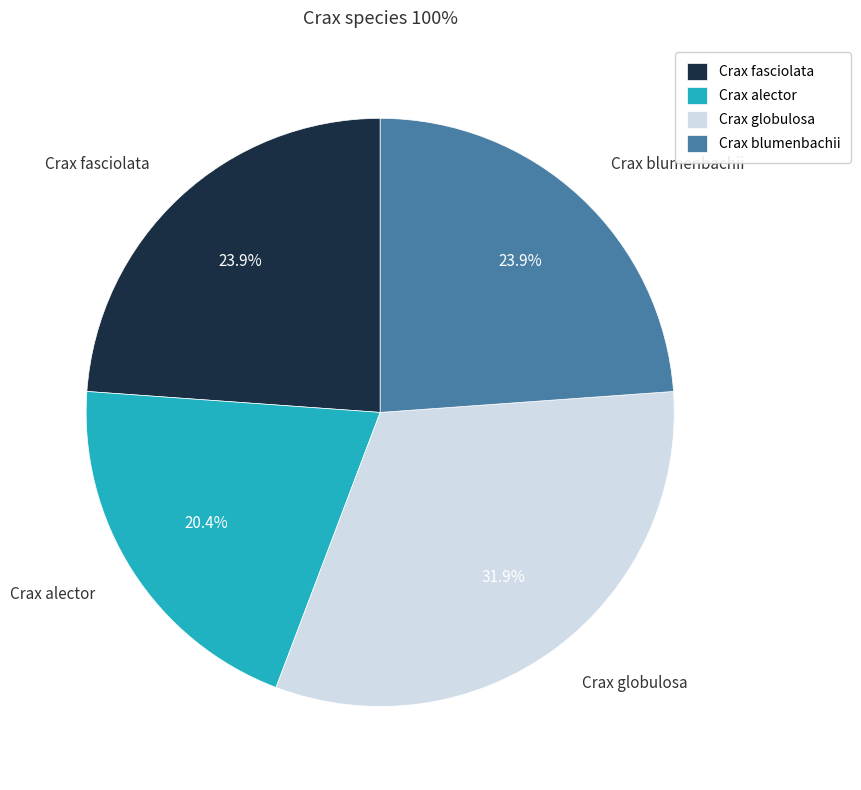

What percentage is NOT represented by Crax fasciolata?

76.1%